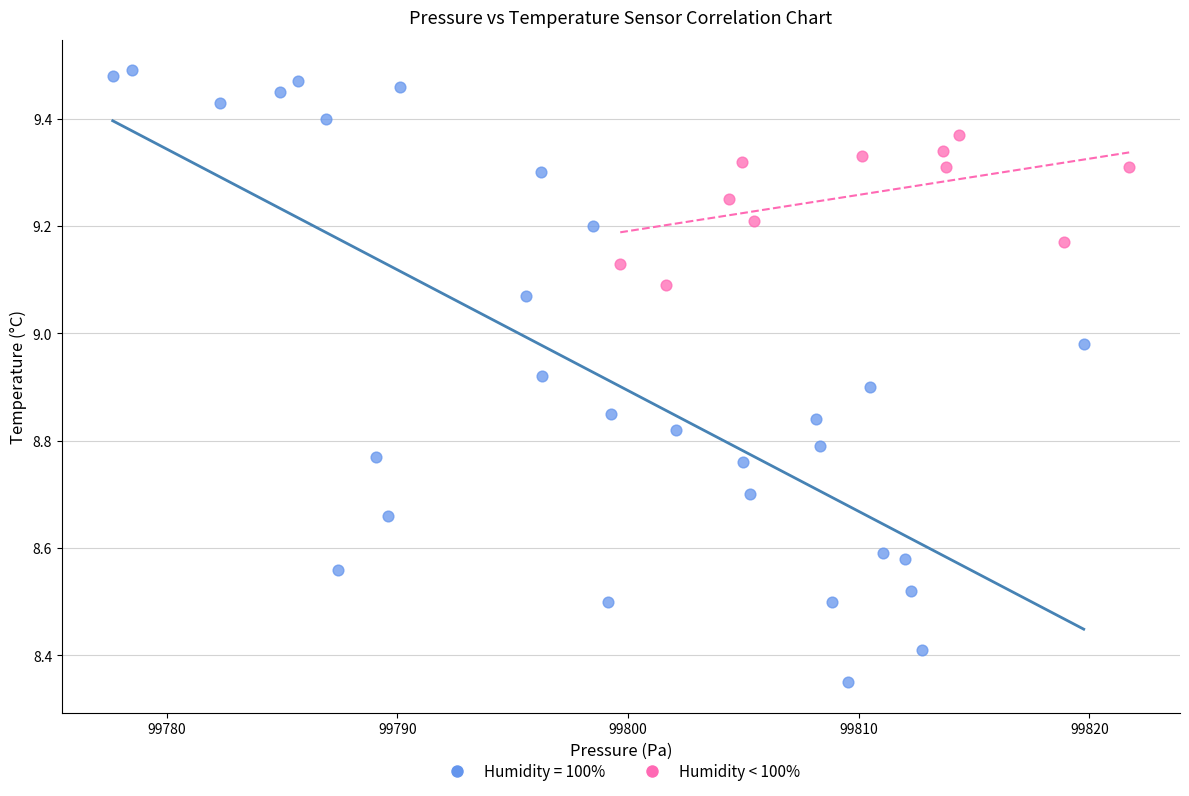

Which series contains the highest Y value?

Humidity = 100%